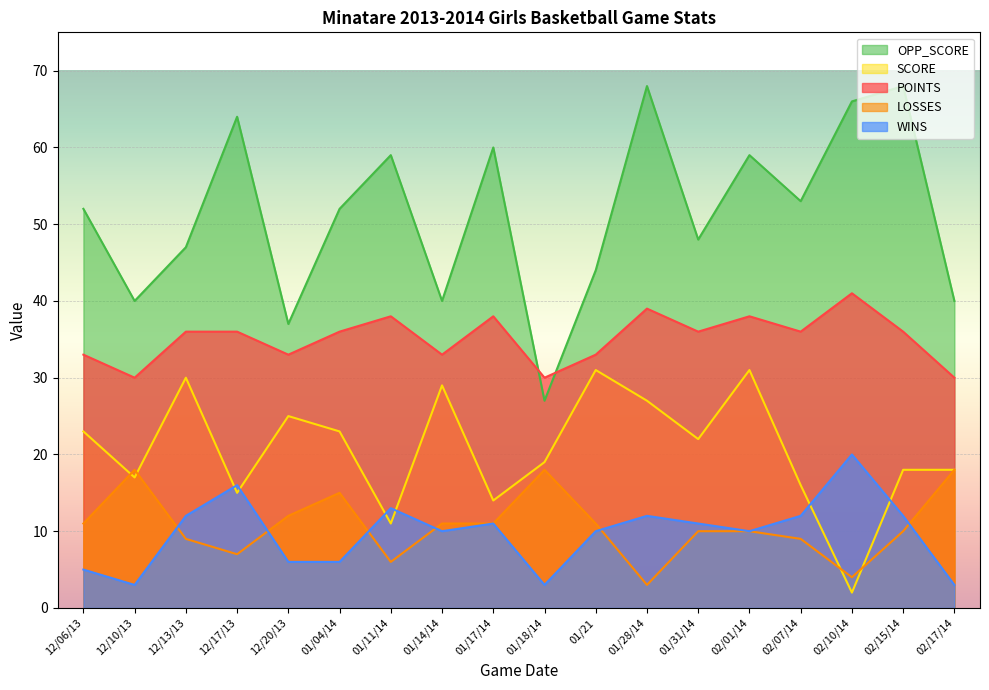

Between 12/20/13 and 12/13/13, which is larger?

12/13/13